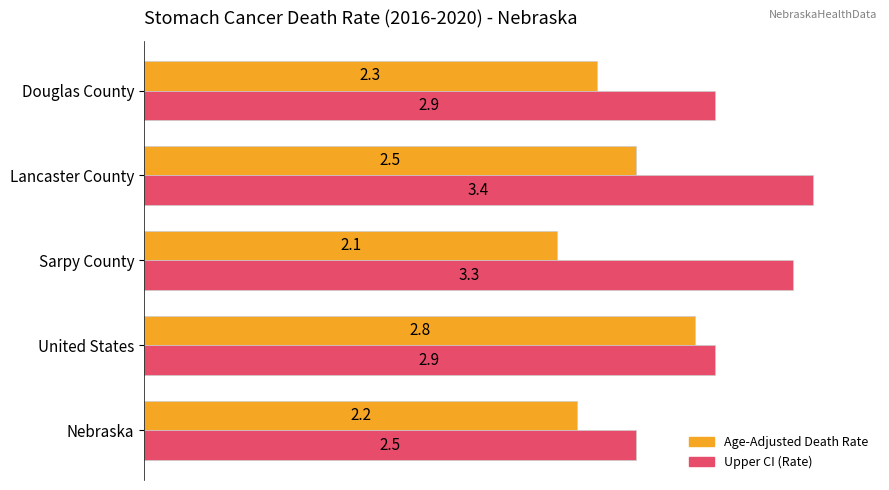

What is the difference between the highest and lowest values at Nebraska?

0.3